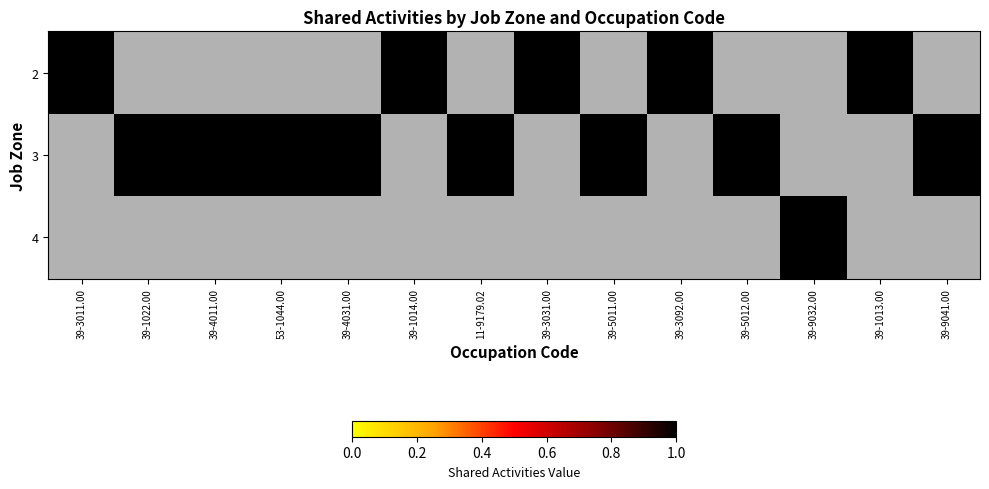

The value of 2 at 39-1013.00 is 1. True or false?

False